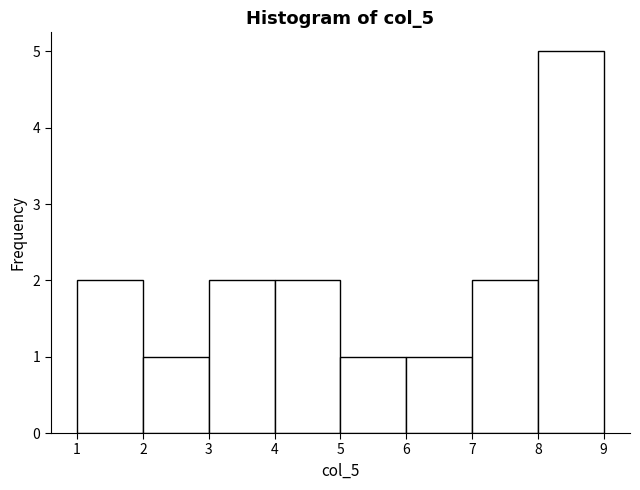

How tall is the bar that spans 1 to 2 on the x-axis? The values are not printed on the chart, so give them approximately, as read against the axis.

2